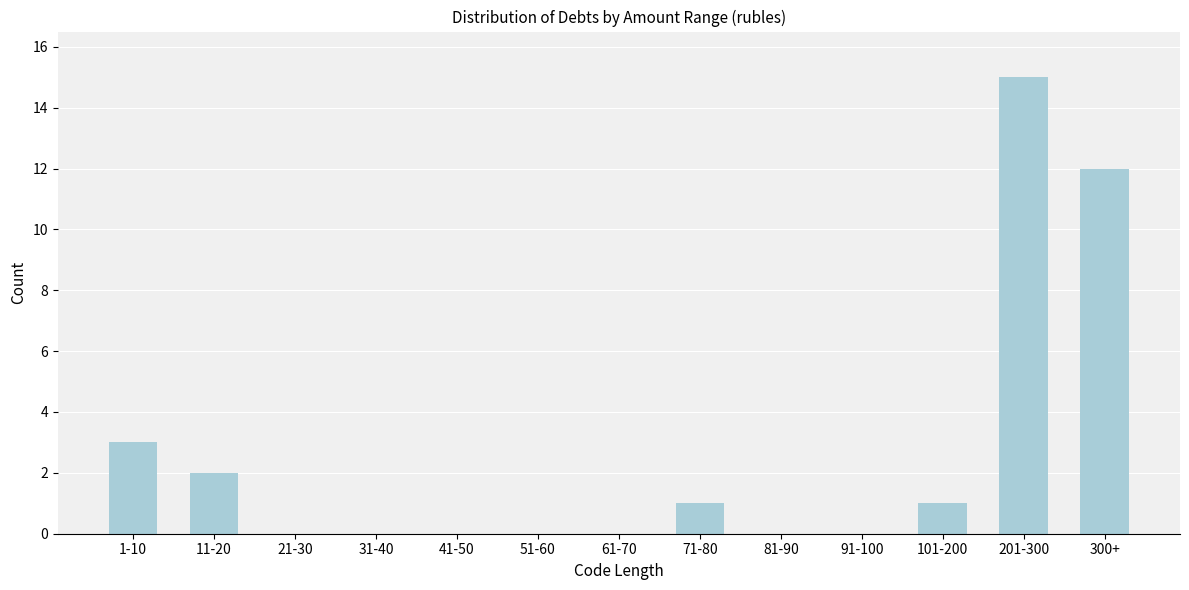

Reading left to right, what are all the values shown in this chart?

1-10=3	11-20=2	21-30=0	31-40=0	41-50=0	51-60=0	61-70=0	71-80=1	81-90=0	91-100=0	101-200=1	201-300=15	300+=12